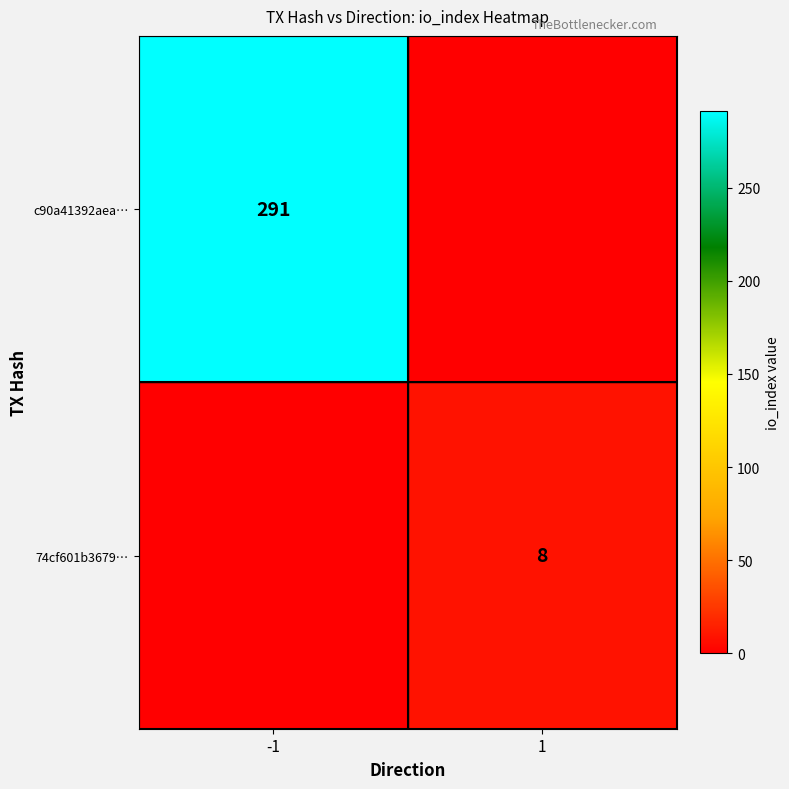

At which category does the chart reach its minimum across all series?

1